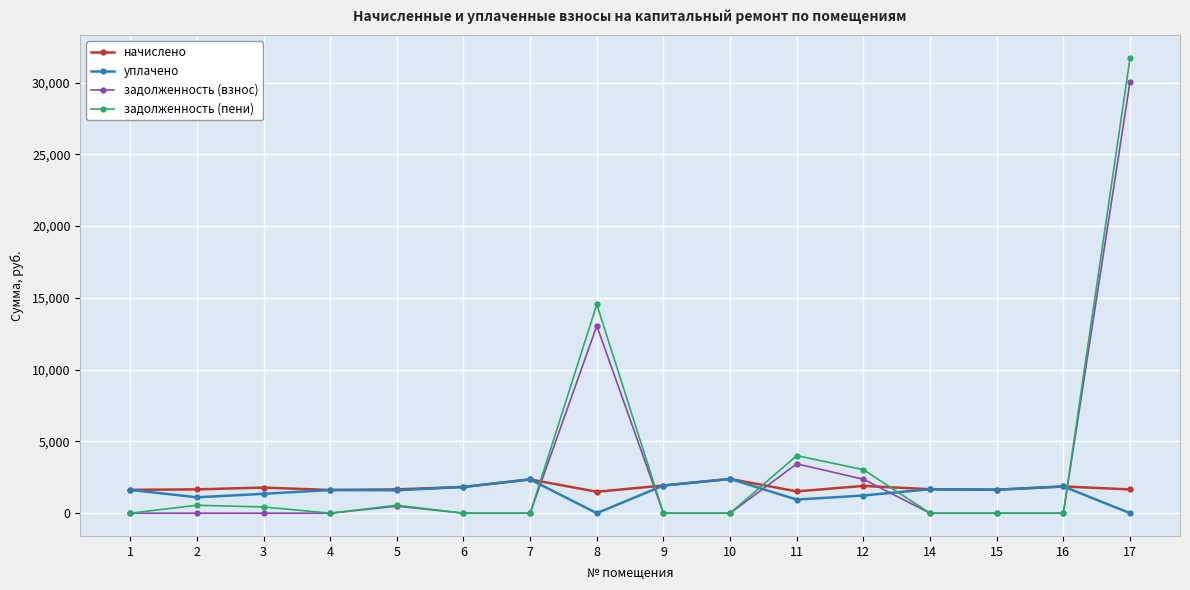

Which series ends up on top after the final intersection of уплачено and задолженность (пени)?

задолженность (пени)